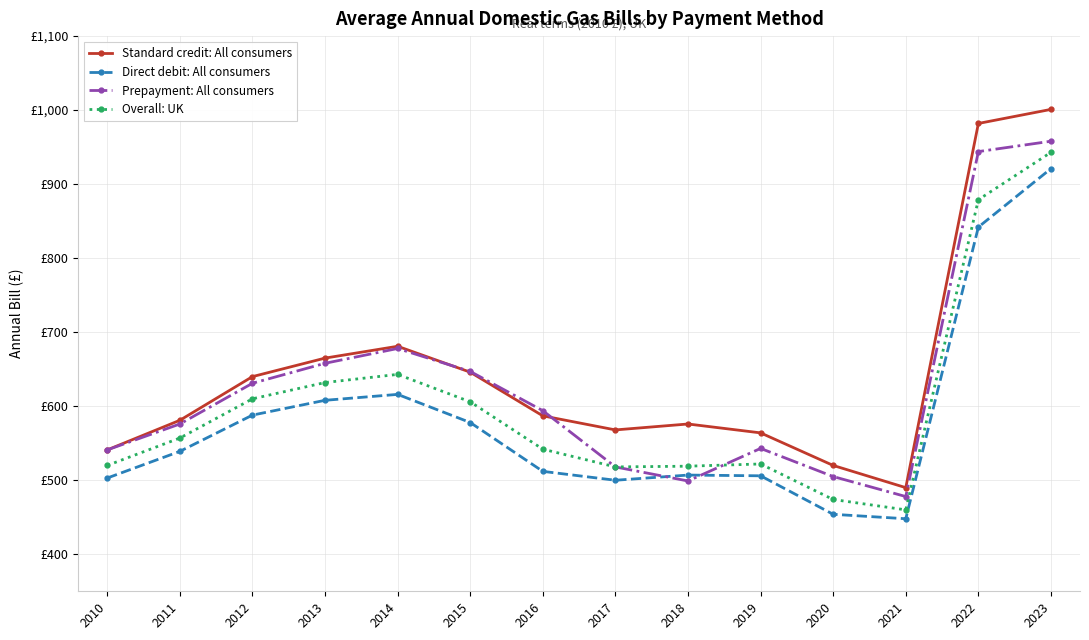

True or false: Overall: UK has more than 1 interior local peaks.

True